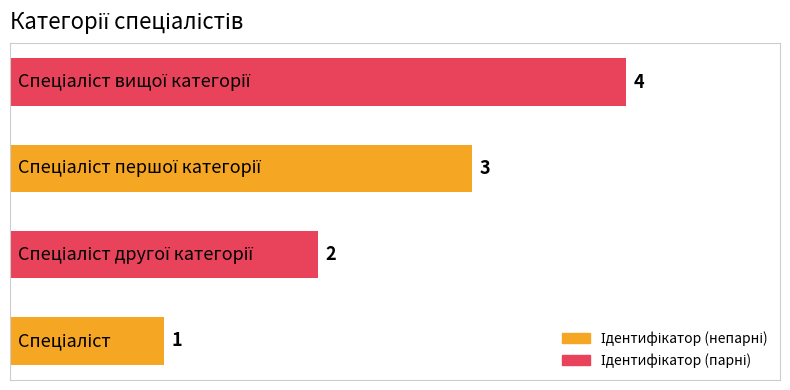

What is the difference between the maximum and minimum values?

3